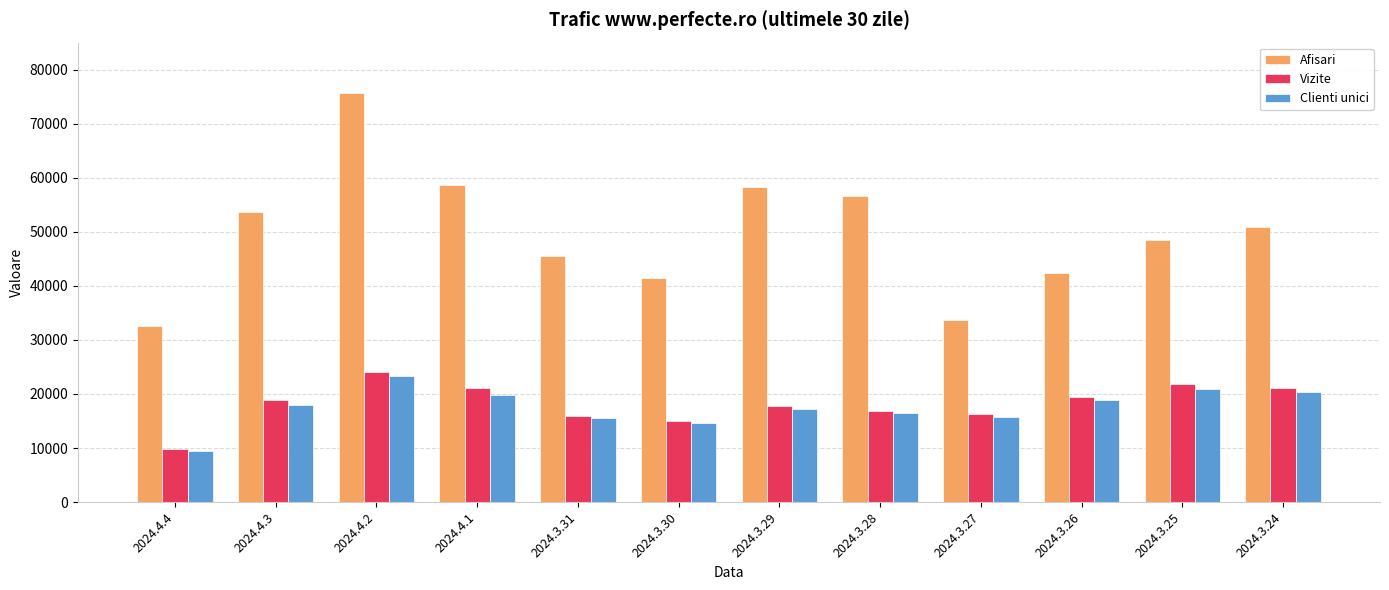

What is the average value of the Clienti unici series?

17504